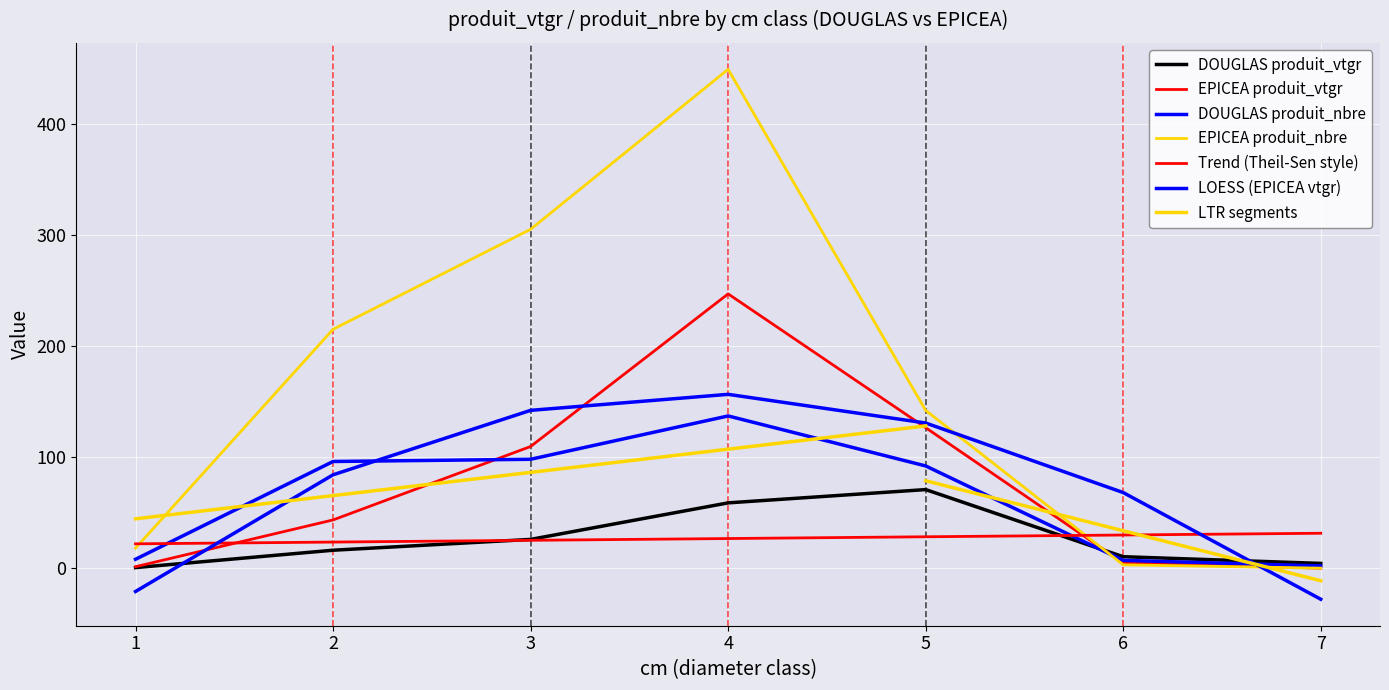

How many times do DOUGLAS produit_vtgr and EPICEA produit_vtgr cross each other?

1